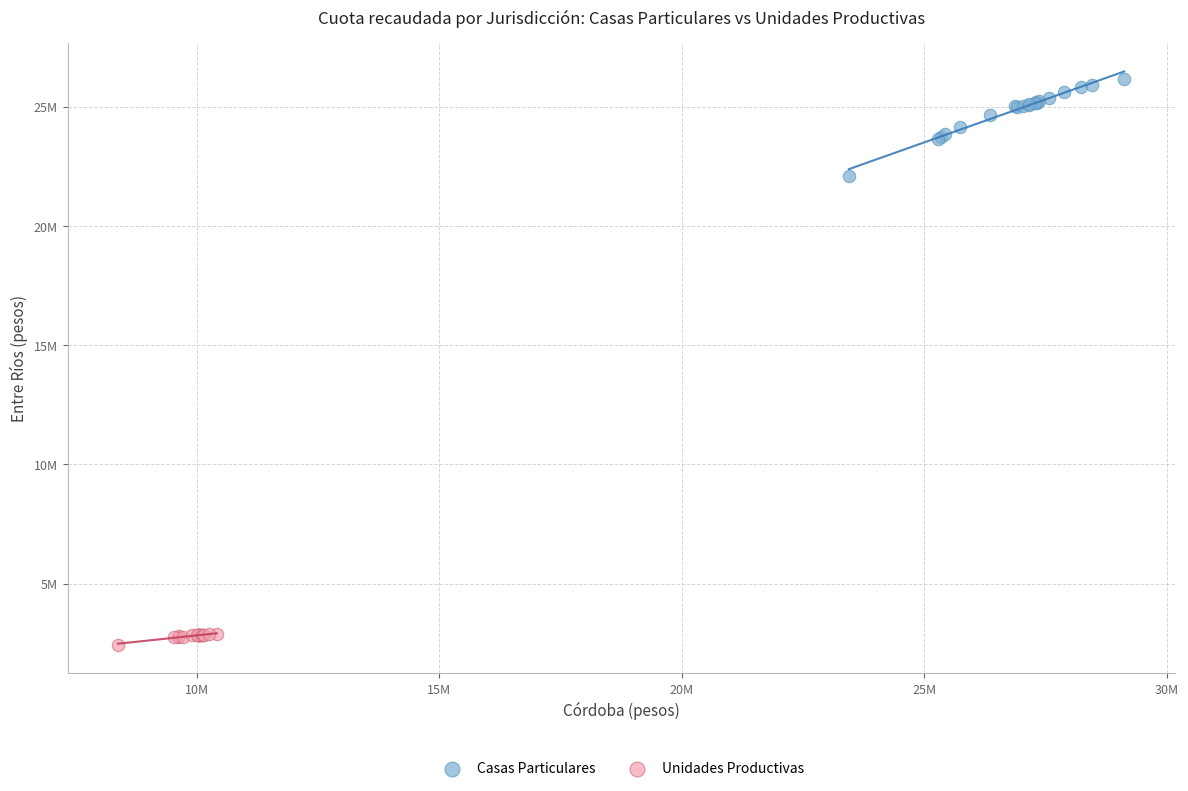

Which series has the widest spread of Y values?

Casas Particulares